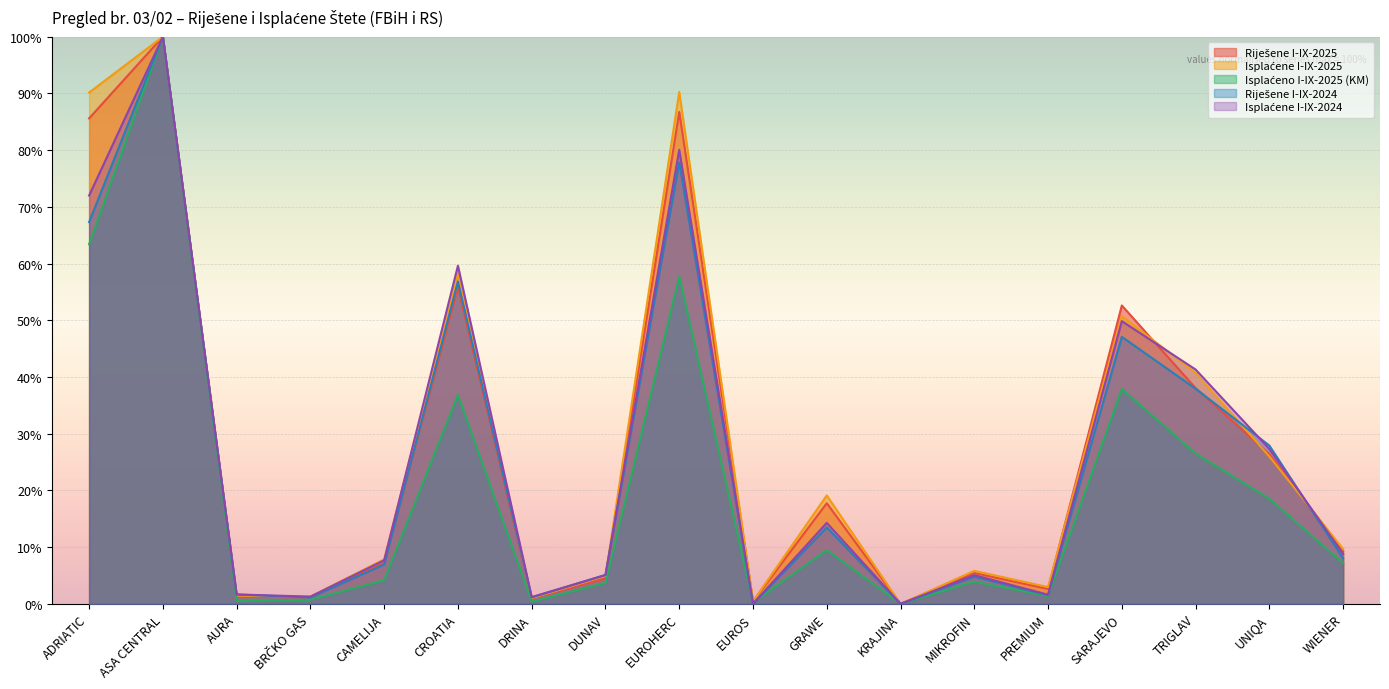

How many positive values does the Riješene I-IX-2024 series have?

16